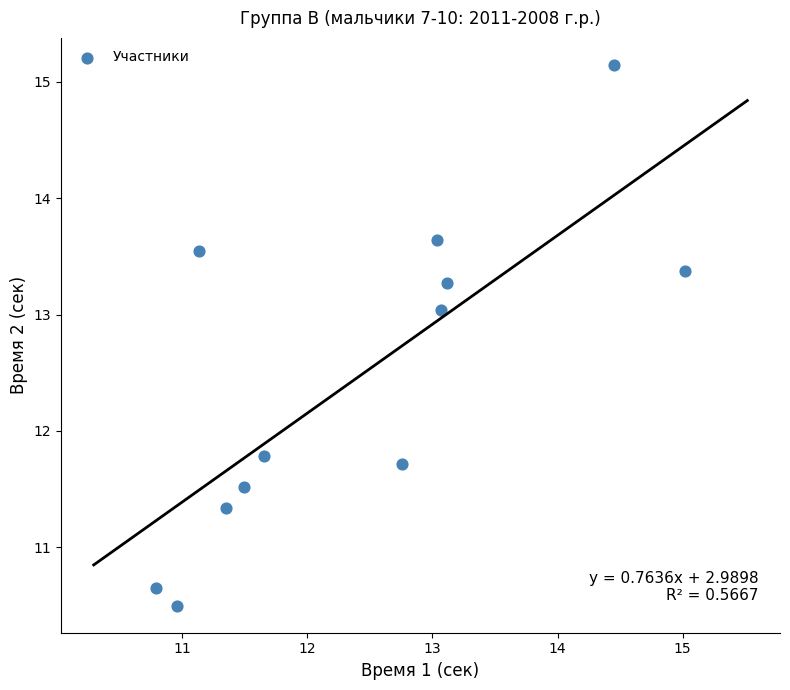

What Y value in the scatter plot is closest to 12?

11.8